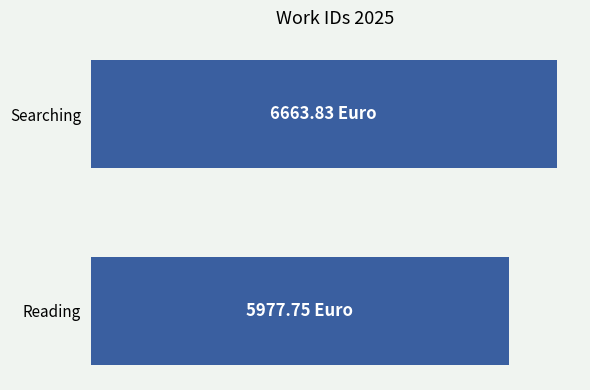

List the labels in order of value, largest first.

Searching, Reading